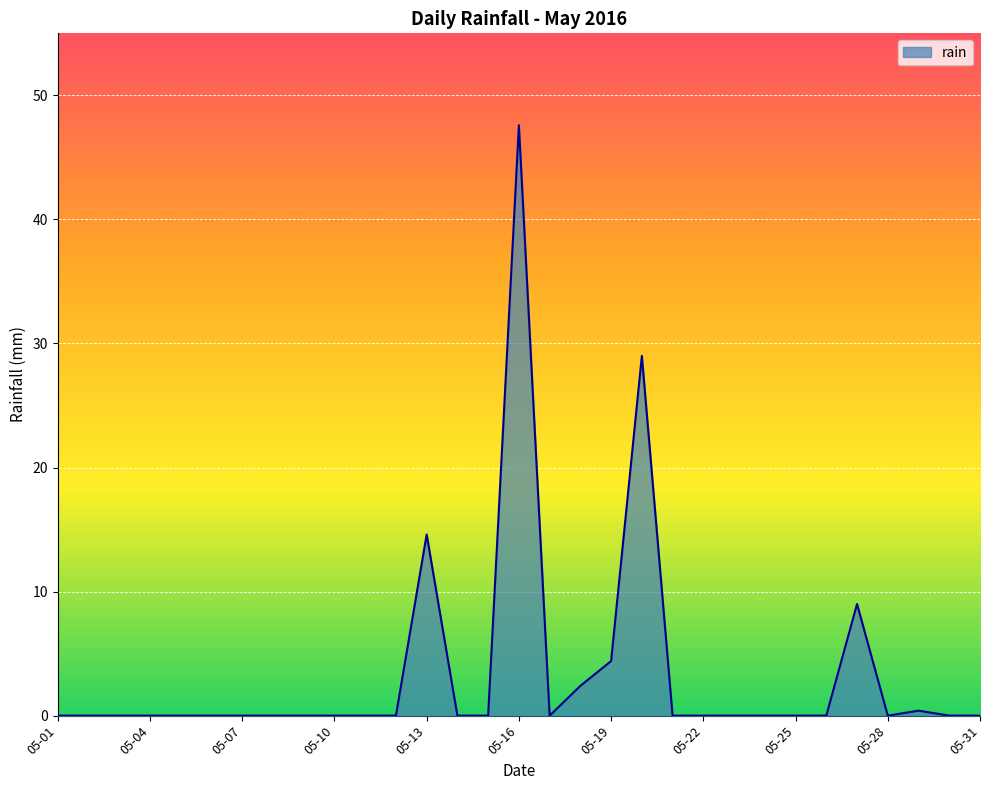

What is the maximum value shown in the chart?

47.6